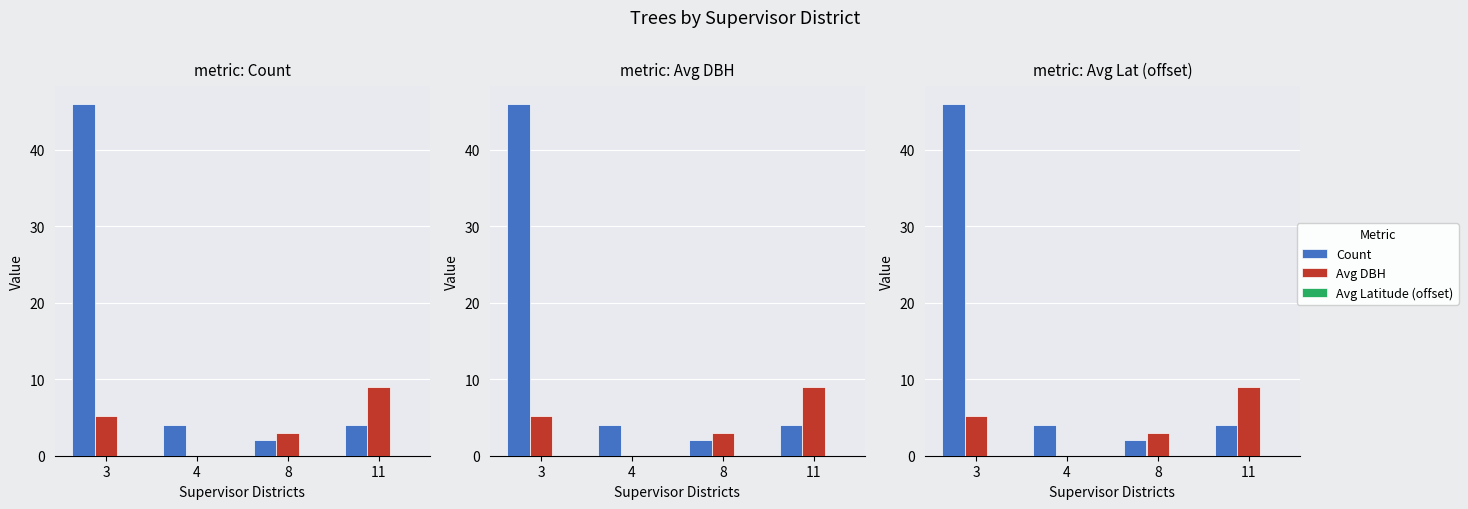

Reading right to left, list all the values displayed in this chart.

Count: 4.0	2.0	4.0	46.0
Avg DBH: 9.0	3.0	0.0	5.2
Avg Latitude (offset): 0.0	0.0	0.0	0.0